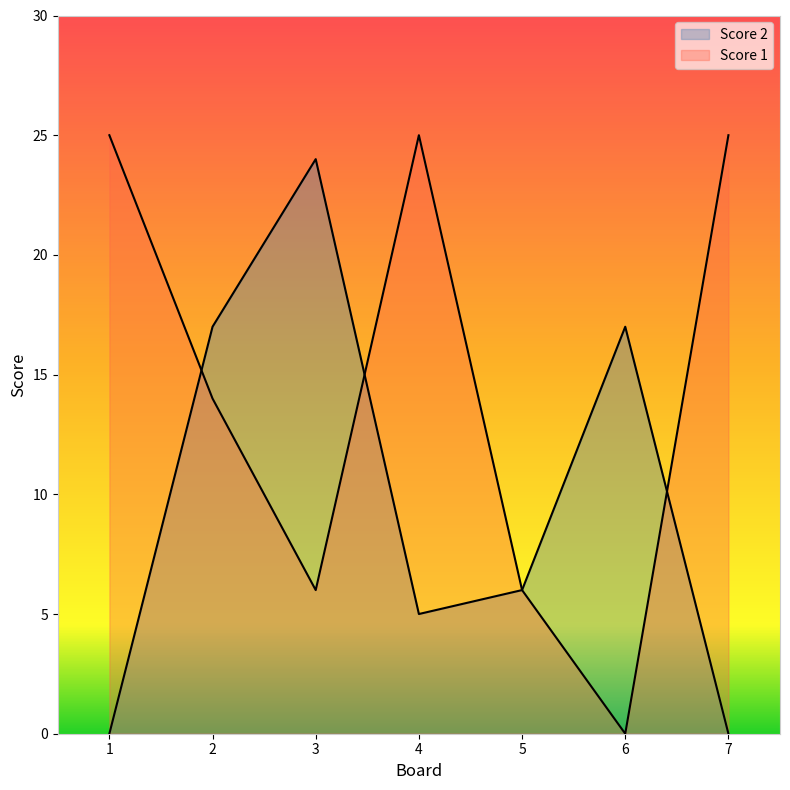

Between 4 and 5, which is larger?

4